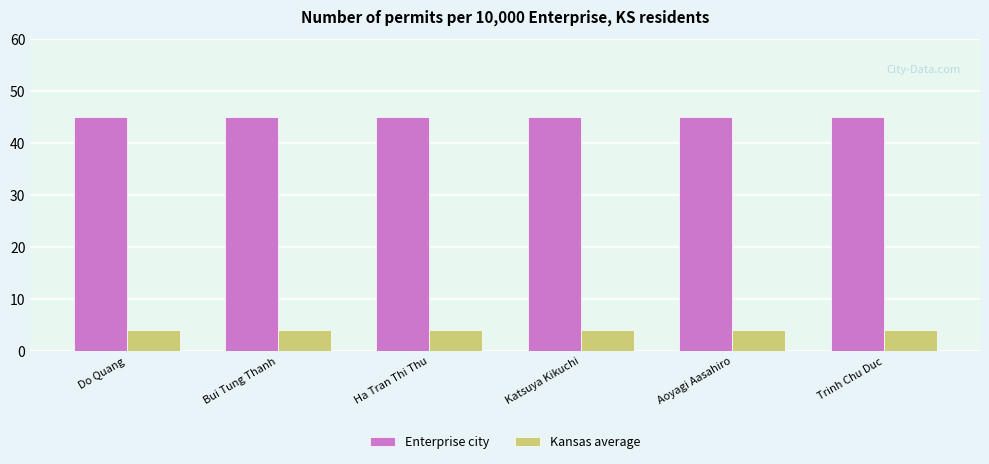

What position from the left is Ha Tran Thi Thu?

3